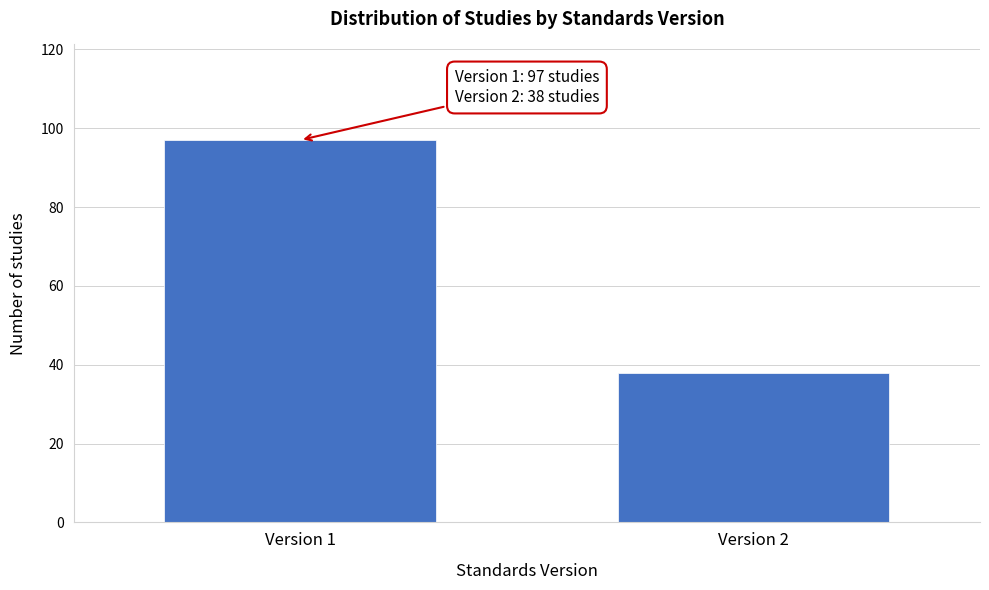

Reading left to right, list all the values displayed in this chart.

Version 1=97	Version 2=38